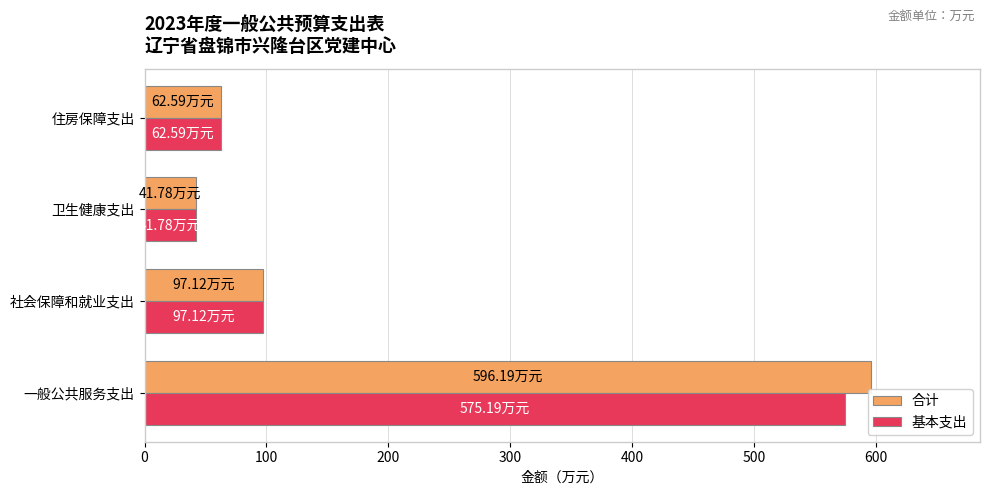

Between 一般公共服务支出 and 卫生健康支出, which series saw the biggest shift?

合计